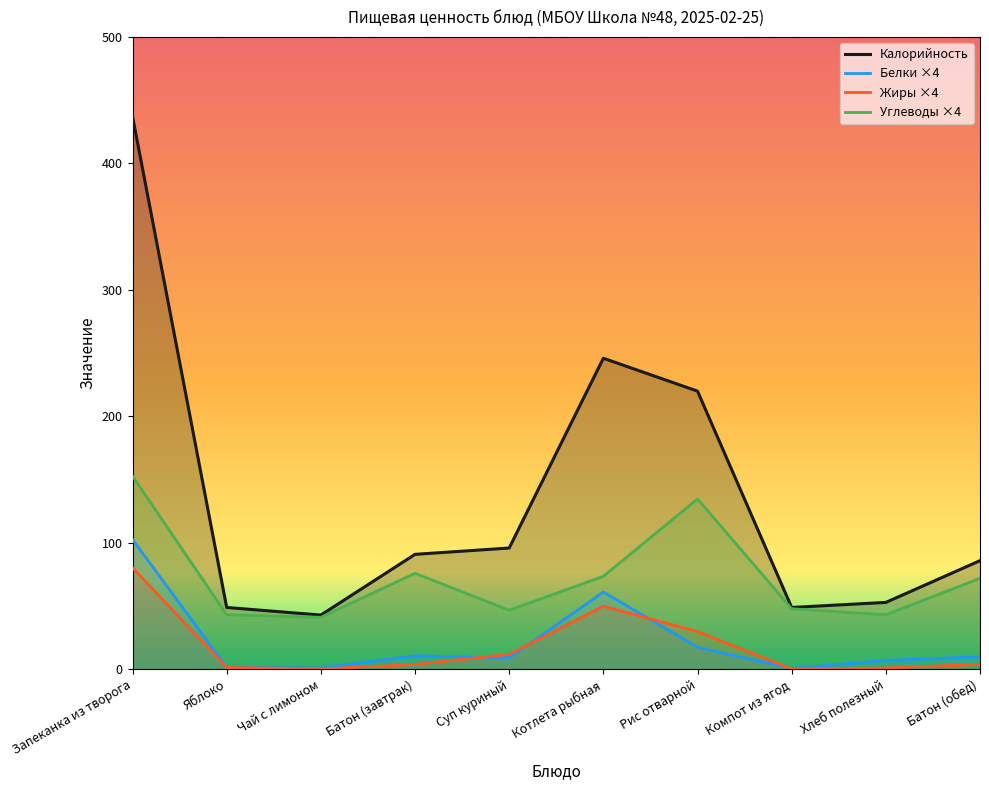

Where is the first local maximum for Углеводы?

Батон (завтрак)